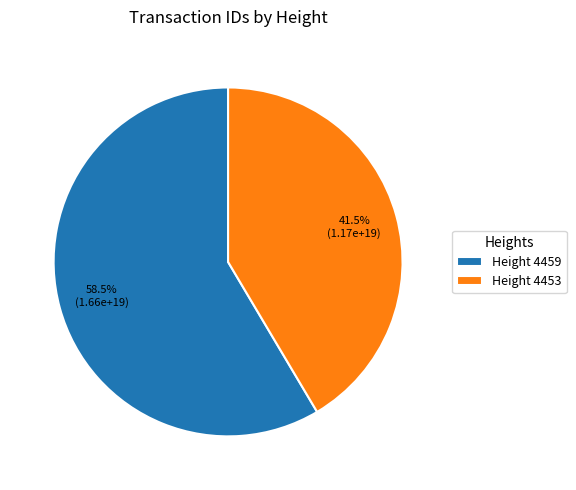

What portion of the pie excludes Height 4459?

41.5%